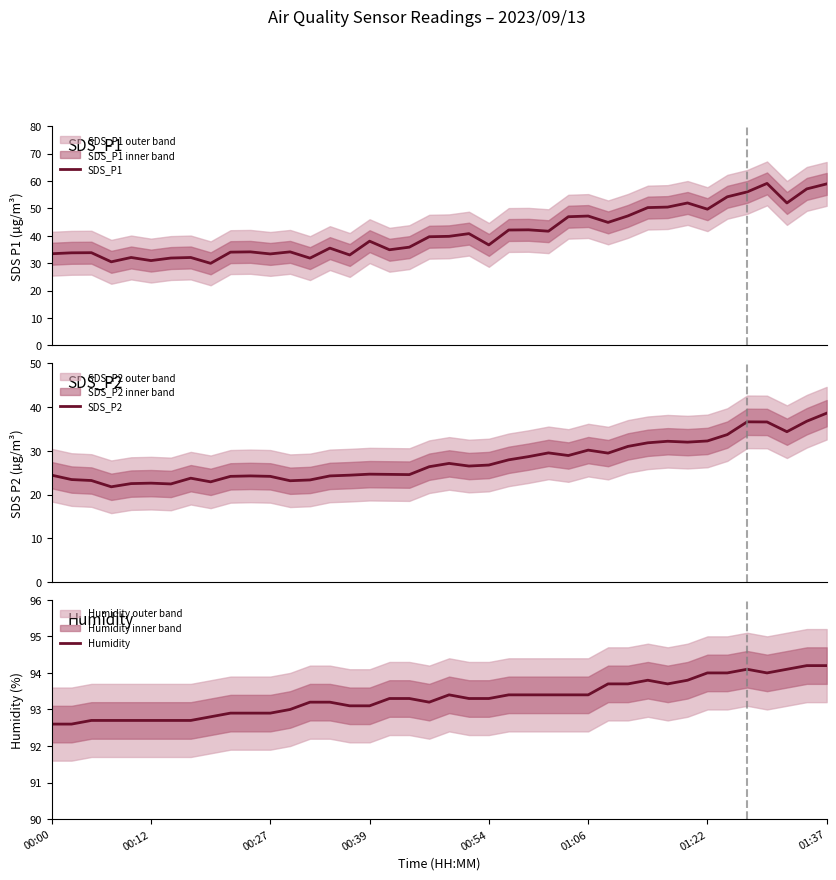

What is the sum of all Humidity values?

3732.6